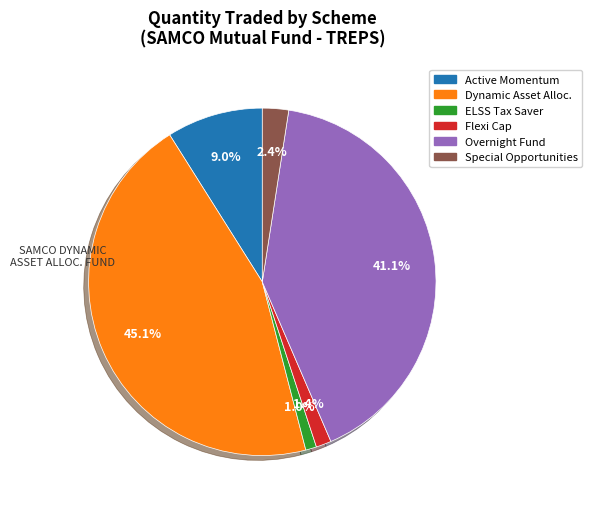

Between Overnight Fund and Dynamic Asset Alloc., which is larger?

Dynamic Asset Alloc.